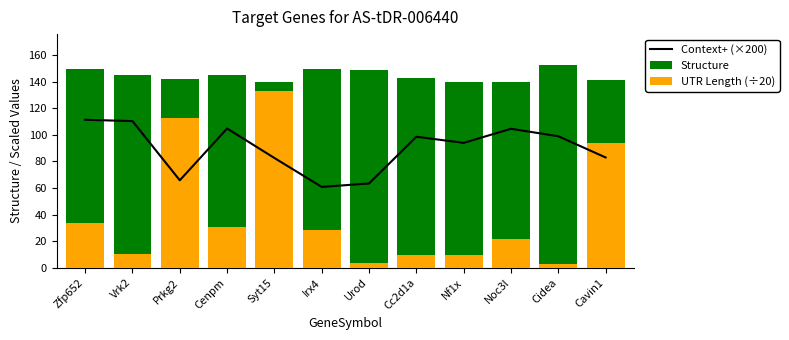

What is the value of the Structure bar at the 2nd from the left?

145.0